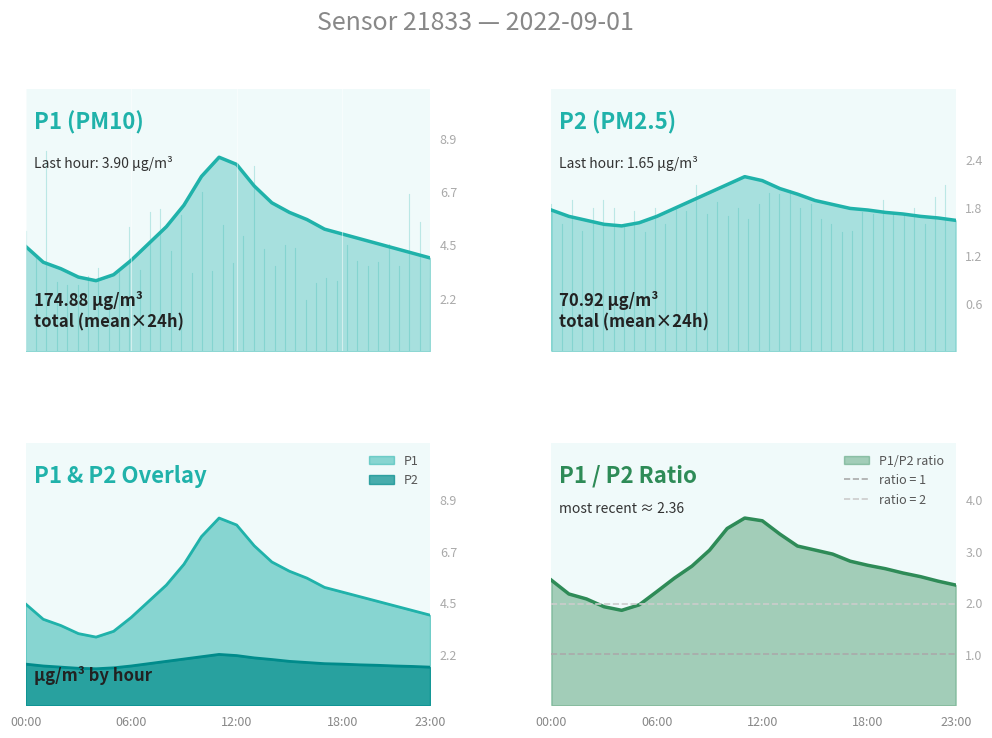

What is the minimum value for P1?

3.0